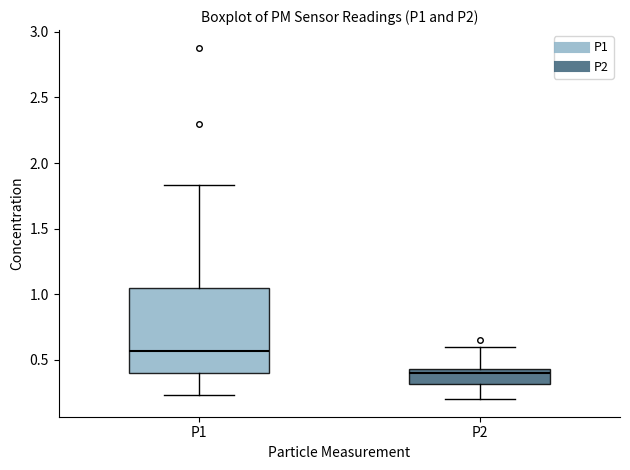

Reading left to right, read every box against the y-axis: the position of its median line, the range the box covers, and the ends of its whiskers. The values are not printed on the chart, so give them approximately, as read against the axis.

P1: median 0.55, box 0.40 to 1.05, whiskers 0.25 to 1.85
P2: median 0.40, box 0.30 to 0.45, whiskers 0.20 to 0.60